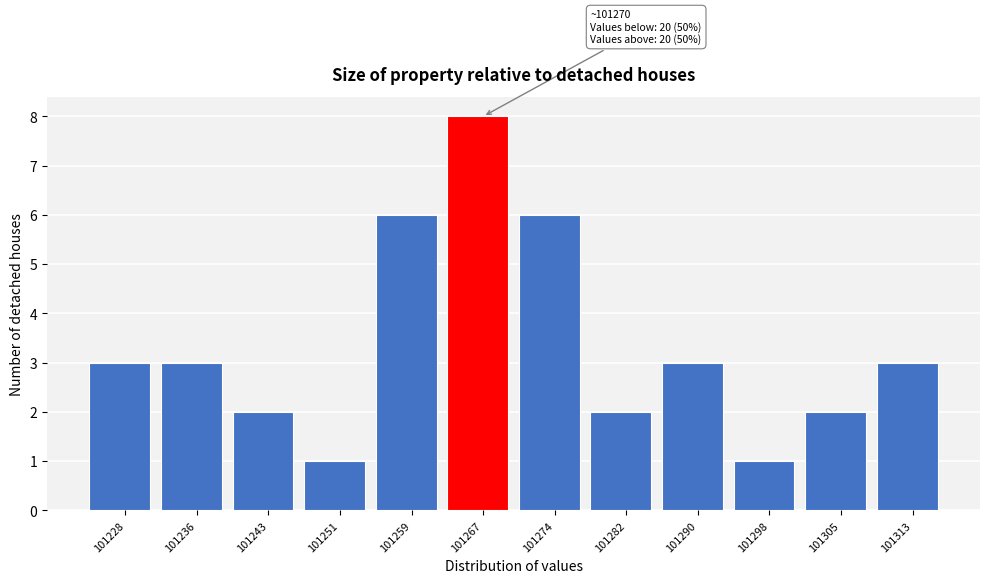

Reading left to right, transcribe all the data shown in this chart.

3	3	2	1	6	8	6	2	3	1	2	3